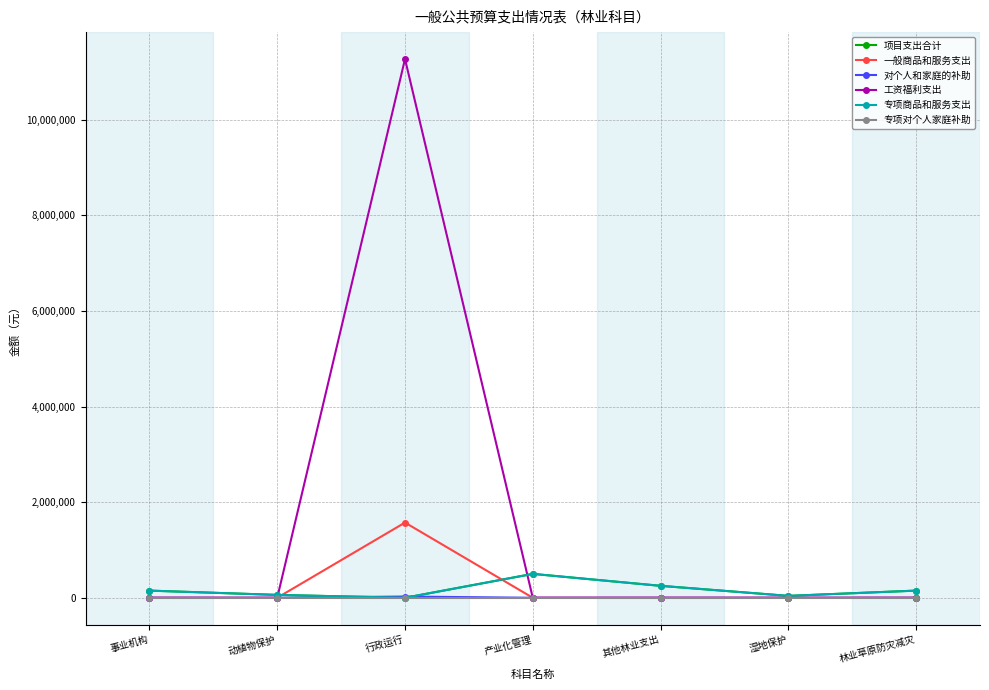

True or false: 对个人和家庭的补助 has more than 1 interior local peaks.

False